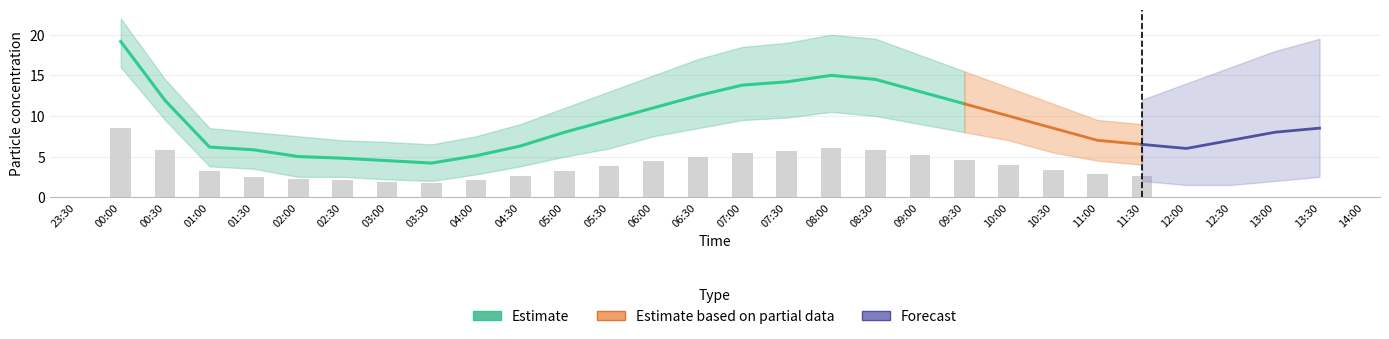

Is it true that SDS_P1_lower equals 4.1 at 2021/01/01 02:30?

False